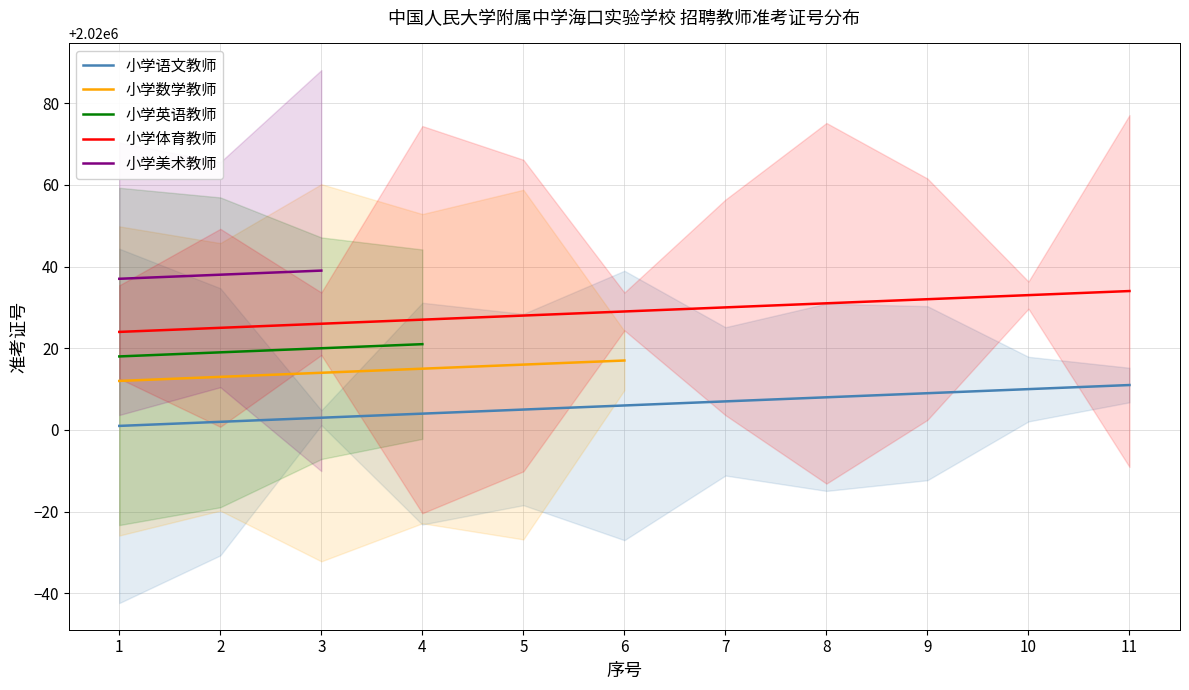

True or false: 小学美术教师 and 小学数学教师 intersect in this chart.

False